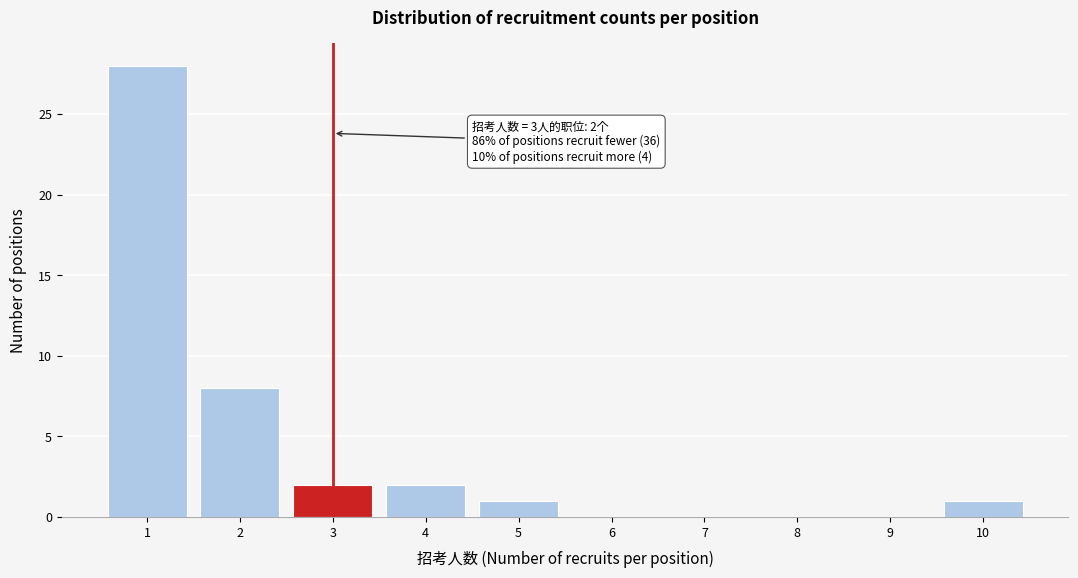

Reading left to right, extract all data points from this chart.

1=28	2=8	3=2	4=2	5=1	6=0	7=0	8=0	9=0	10=1